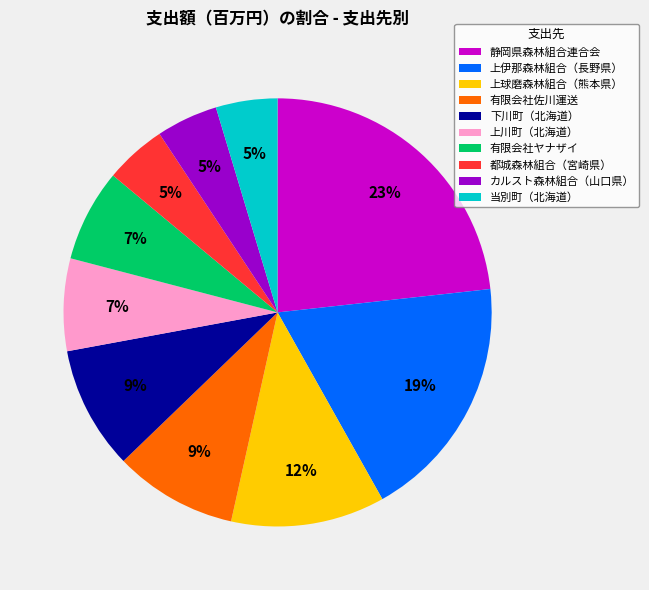

What is the largest slice in the pie chart?

静岡県森林組合連合会